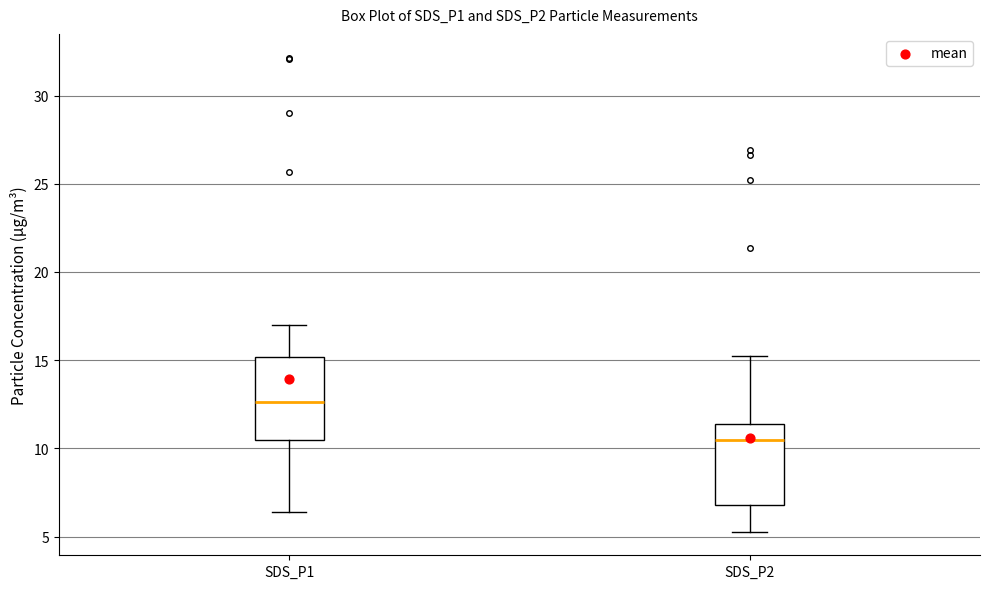

Reading left to right, transcribe this box plot: for each box, give where its median line is, the range the box spans, and where its two whiskers end, as read against the y-axis. The values are not printed on the chart, so give them approximately, as read against the axis.

SDS_P1: median 12.5, box 10.5 to 15.0, whiskers 6.5 to 17.0
SDS_P2: median 10.5, box 7.0 to 11.5, whiskers 5.5 to 15.0